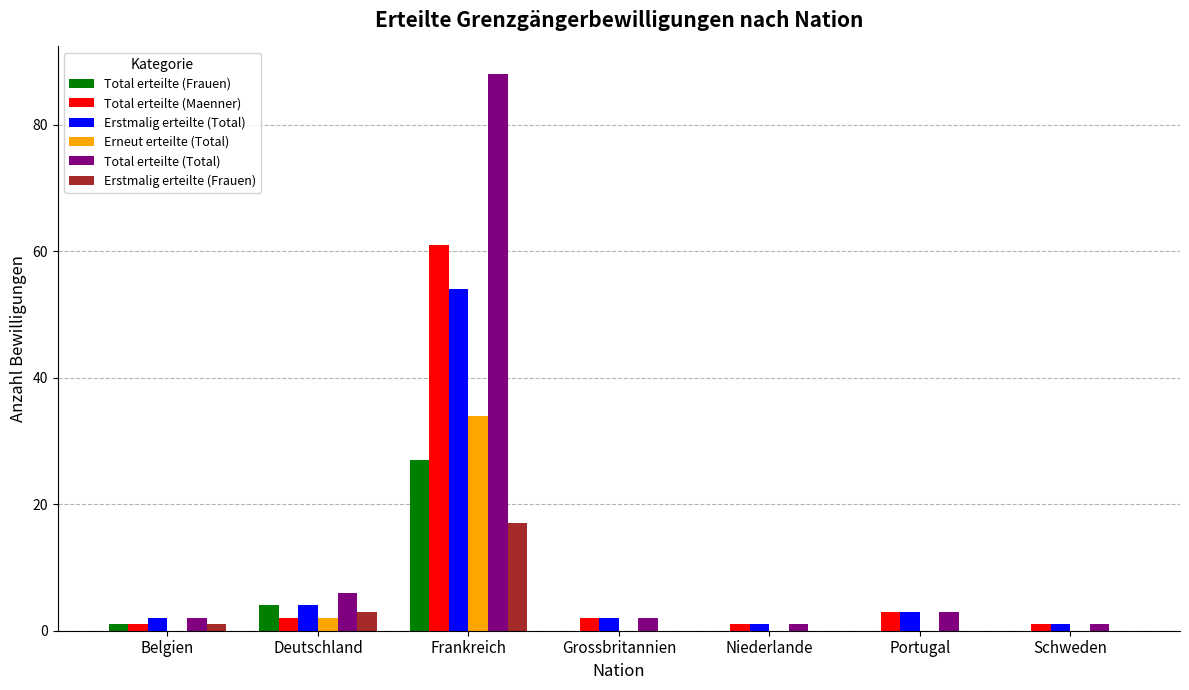

The value of Erstmalig erteilte (Total) at Portugal is 3. True or false?

True